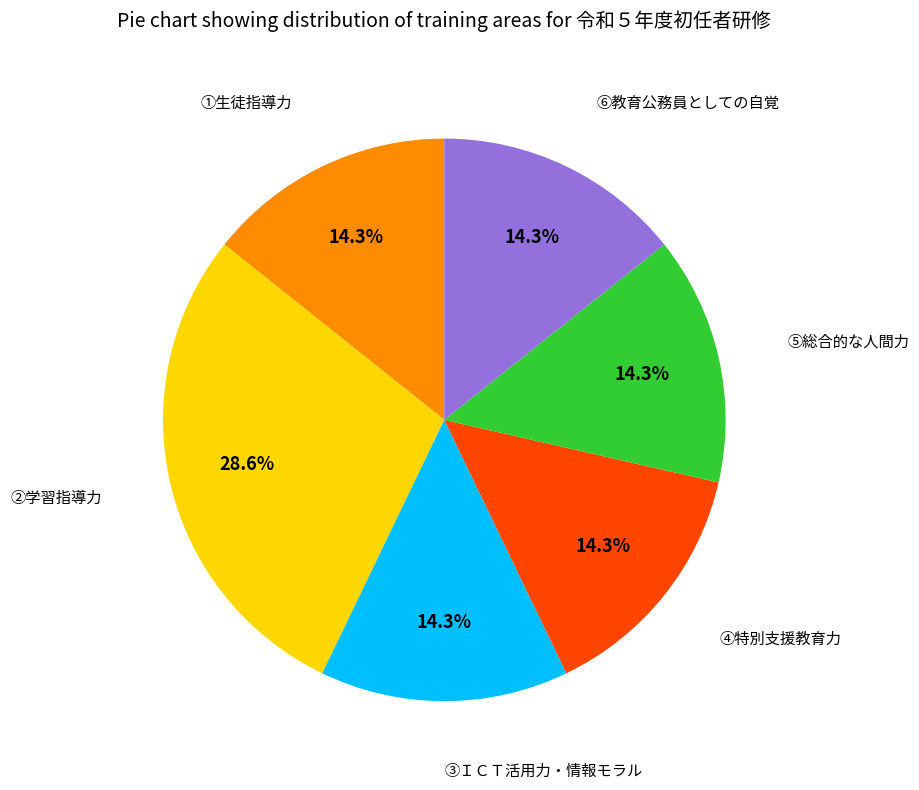

To the nearest percent, what is the average slice percentage?

17%